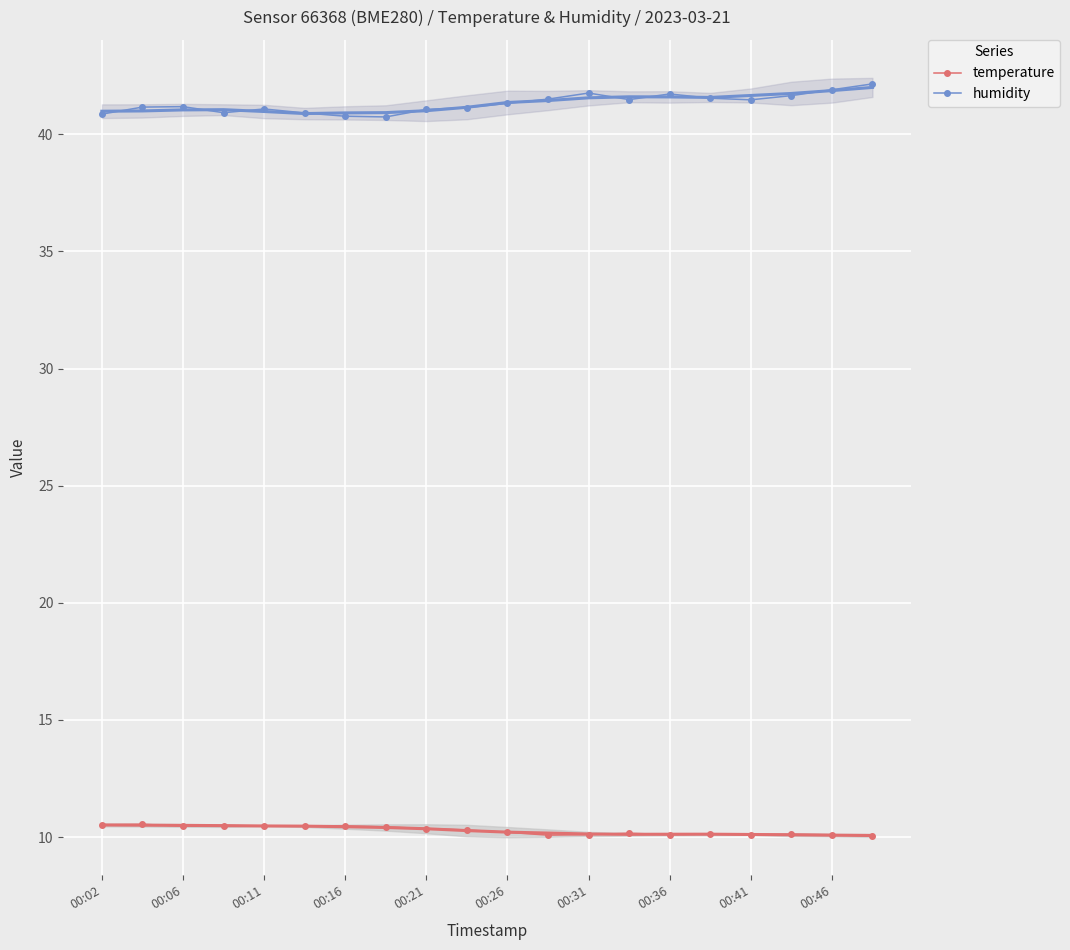

Is it true that humidity equals 41.2 at 00:06?

True